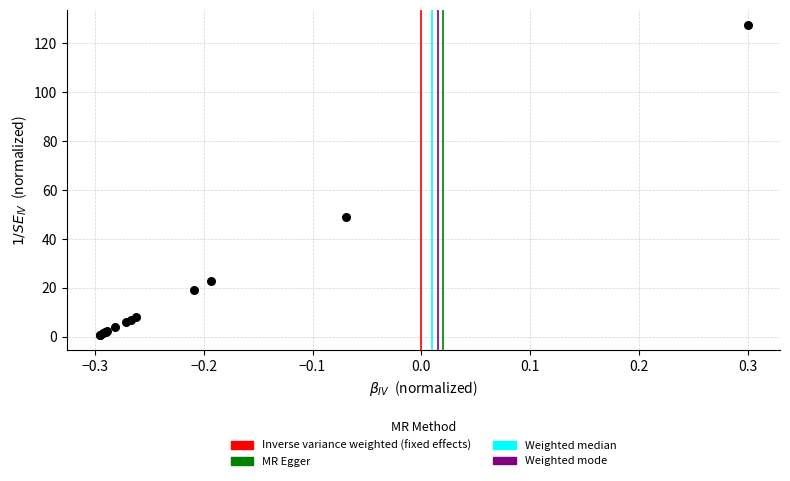

What Y value in the scatter plot is closest to 64?

48.9